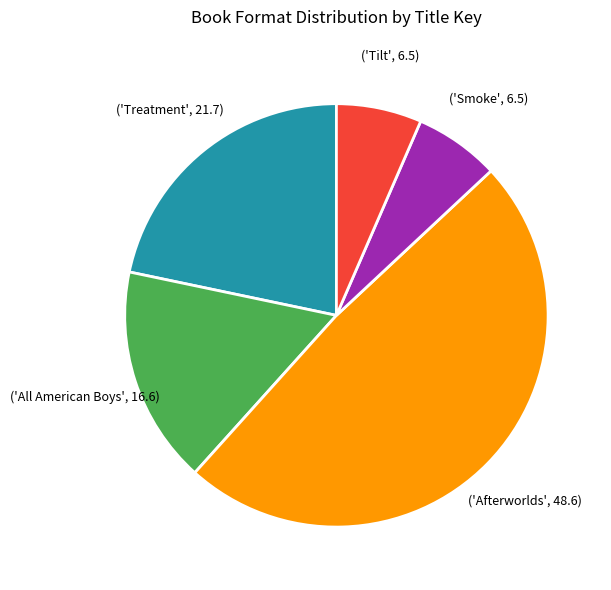

Does any single category account for the majority?

No